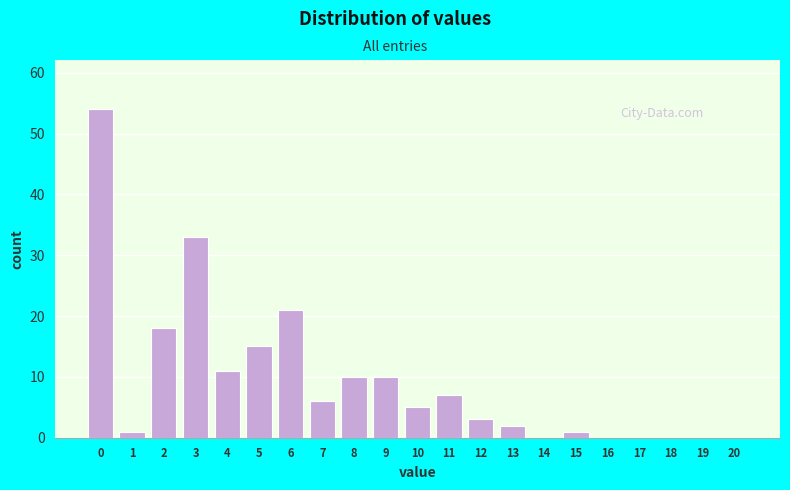

Reading left to right, list all the values displayed in this chart.

0=54	1=1	2=18	3=33	4=11	5=15	6=21	7=6	8=10	9=10	10=5	11=7	12=3	13=2	14=0	15=1	16=0	17=0	18=0	19=0	20=0